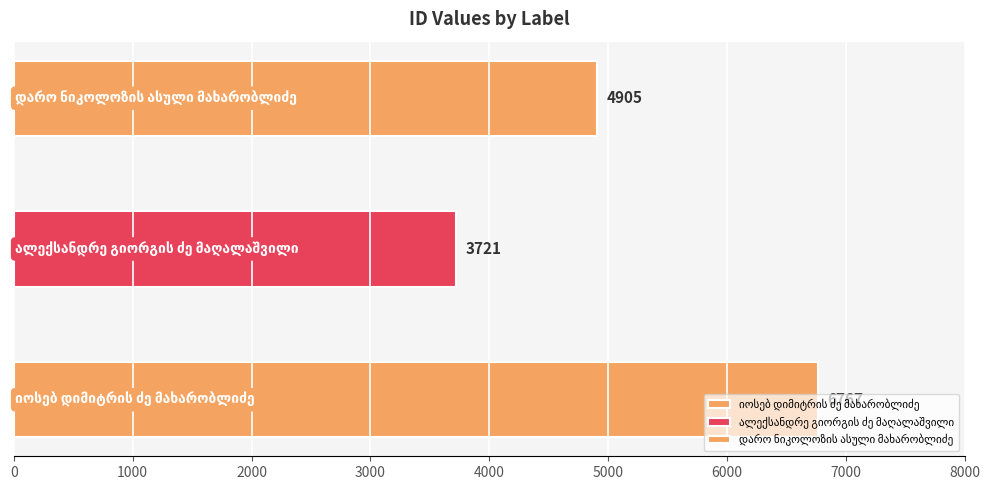

Reading left to right, extract all data points from this chart.

იოსებ დიმიტრის ძე მახარობლიძე=6767	ალექსანდრე გიორგის ძე მაღალაშვილი=3721	დარო ნიკოლოზის ასული მახარობლიძე=4905